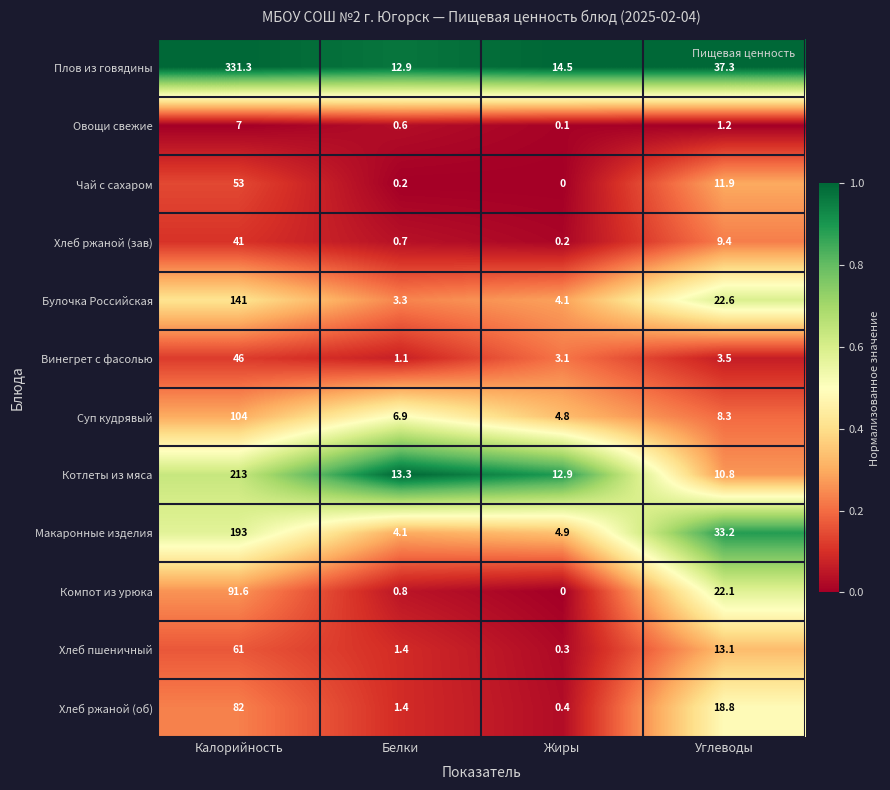

The value of Чай с сахаром at Калорийность is 69.5. True or false?

False